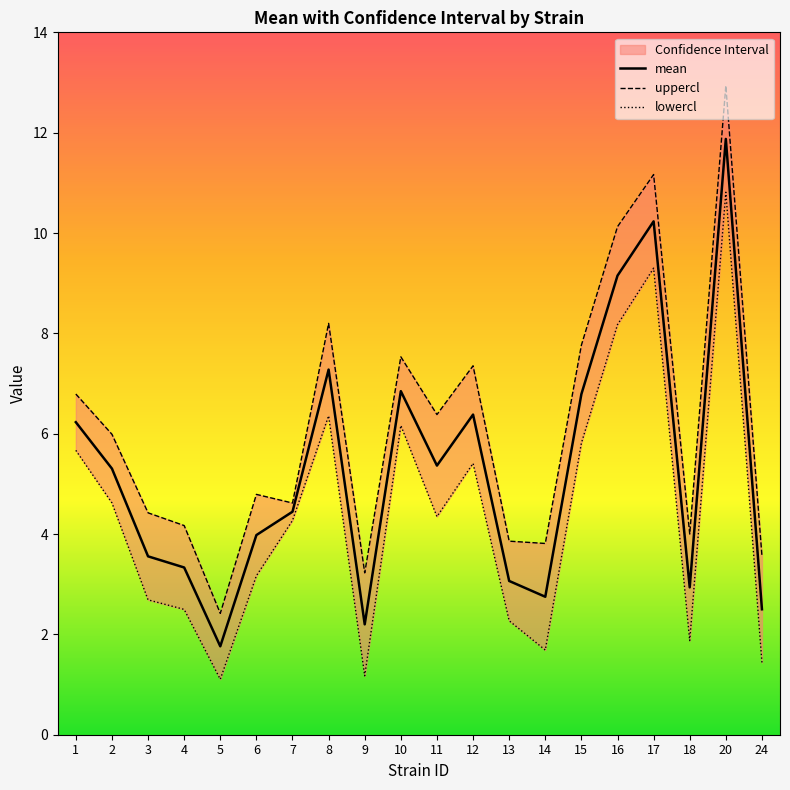

The value of uppercl at 3 is 1.6. True or false?

False